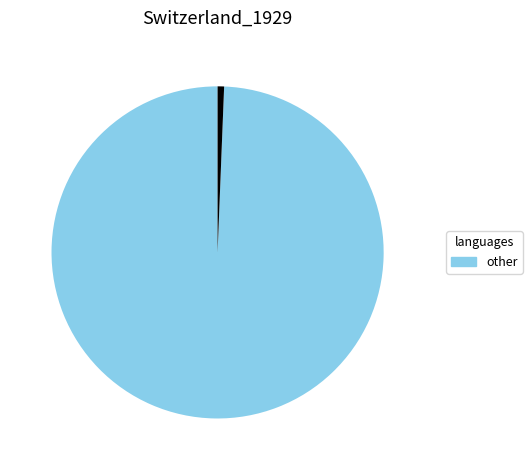

Does any single category account for the majority?

Yes